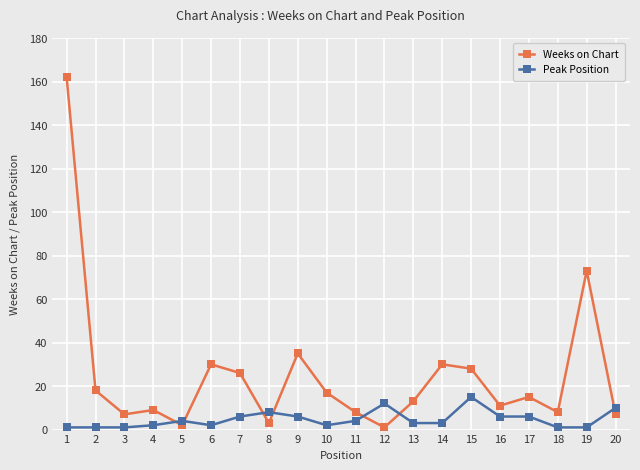

Which series has the widest spread of values?

Weeks on Chart